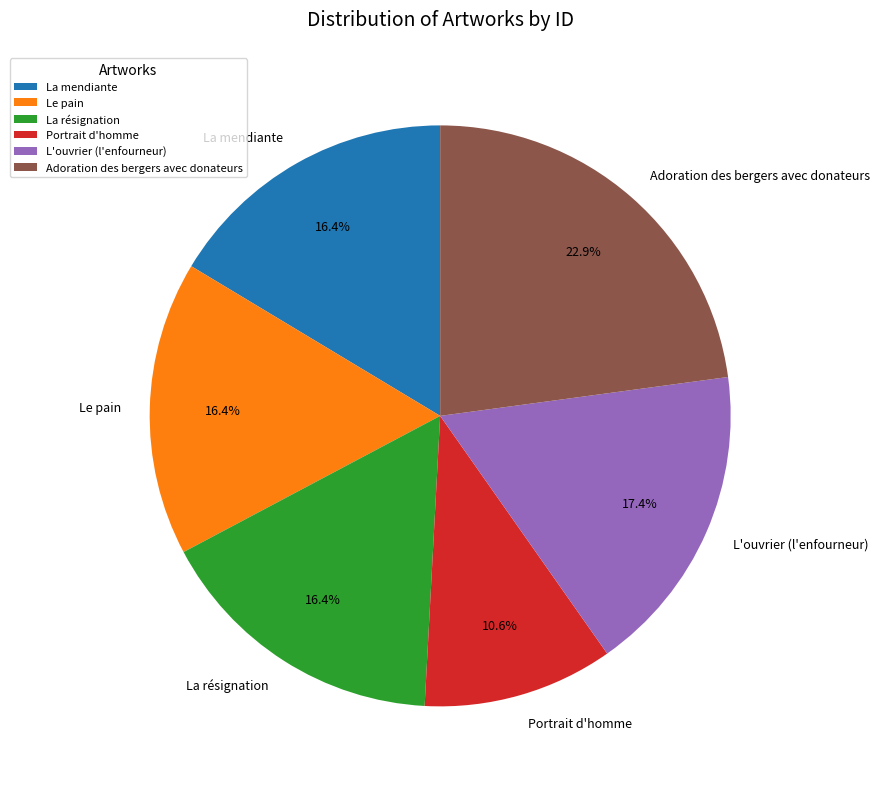

Which slice is the smallest?

Portrait d'homme